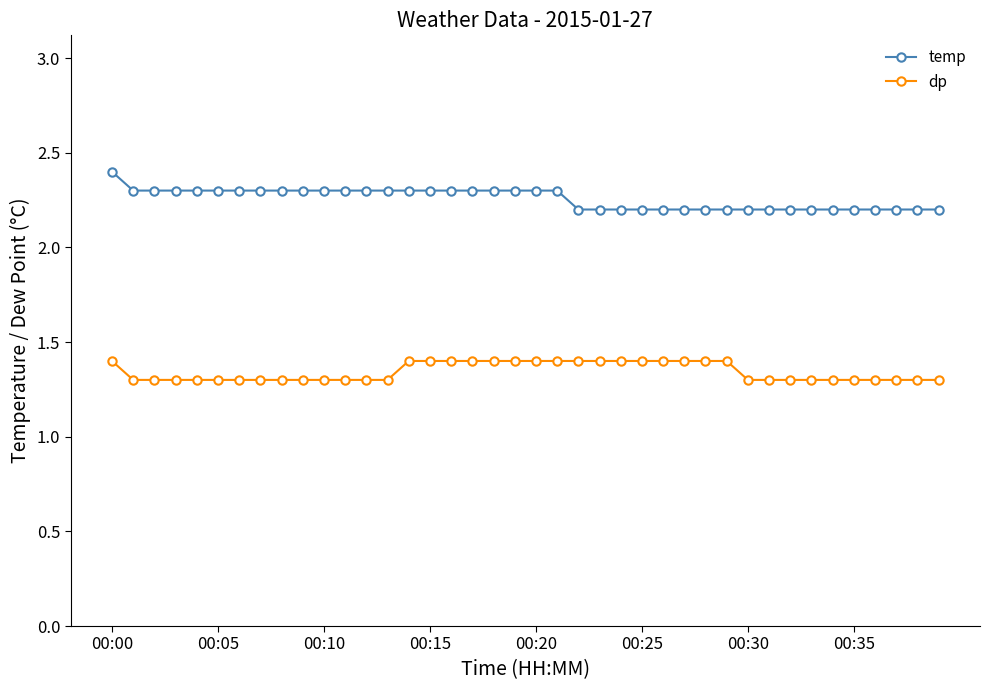

What is the value of the dp point at the 17th from the left?

1.4